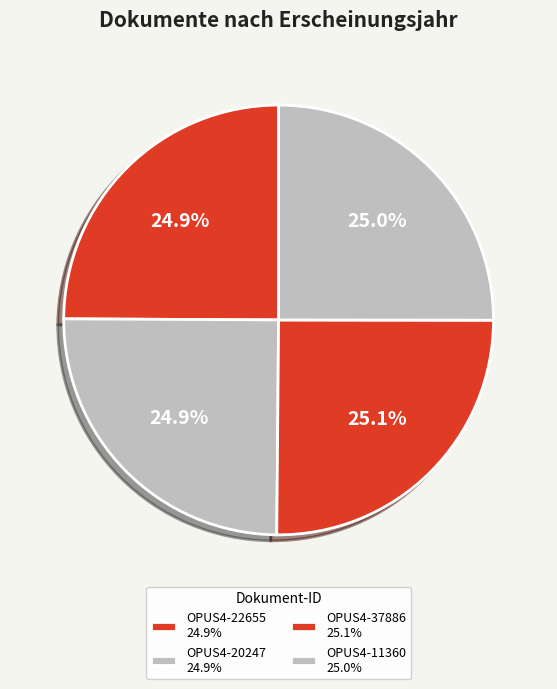

How many segments does this pie chart have?

4